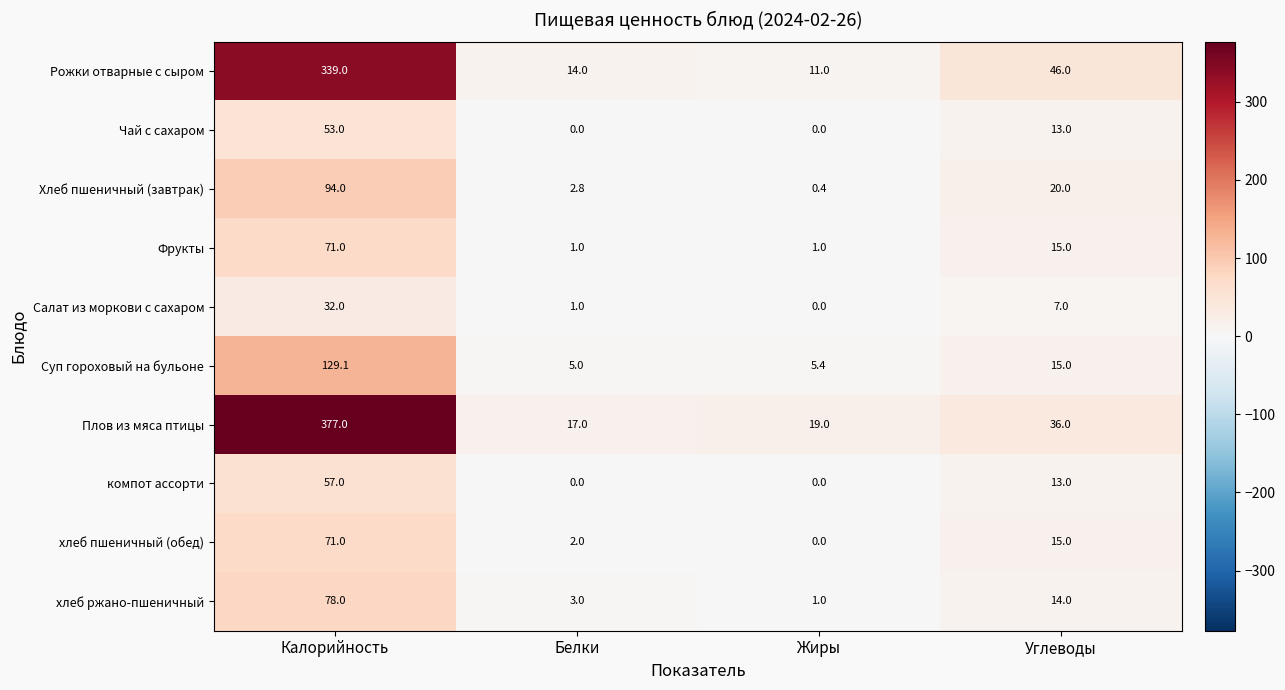

What is the average value of the хлеб ржано-пшеничный series?

24.0